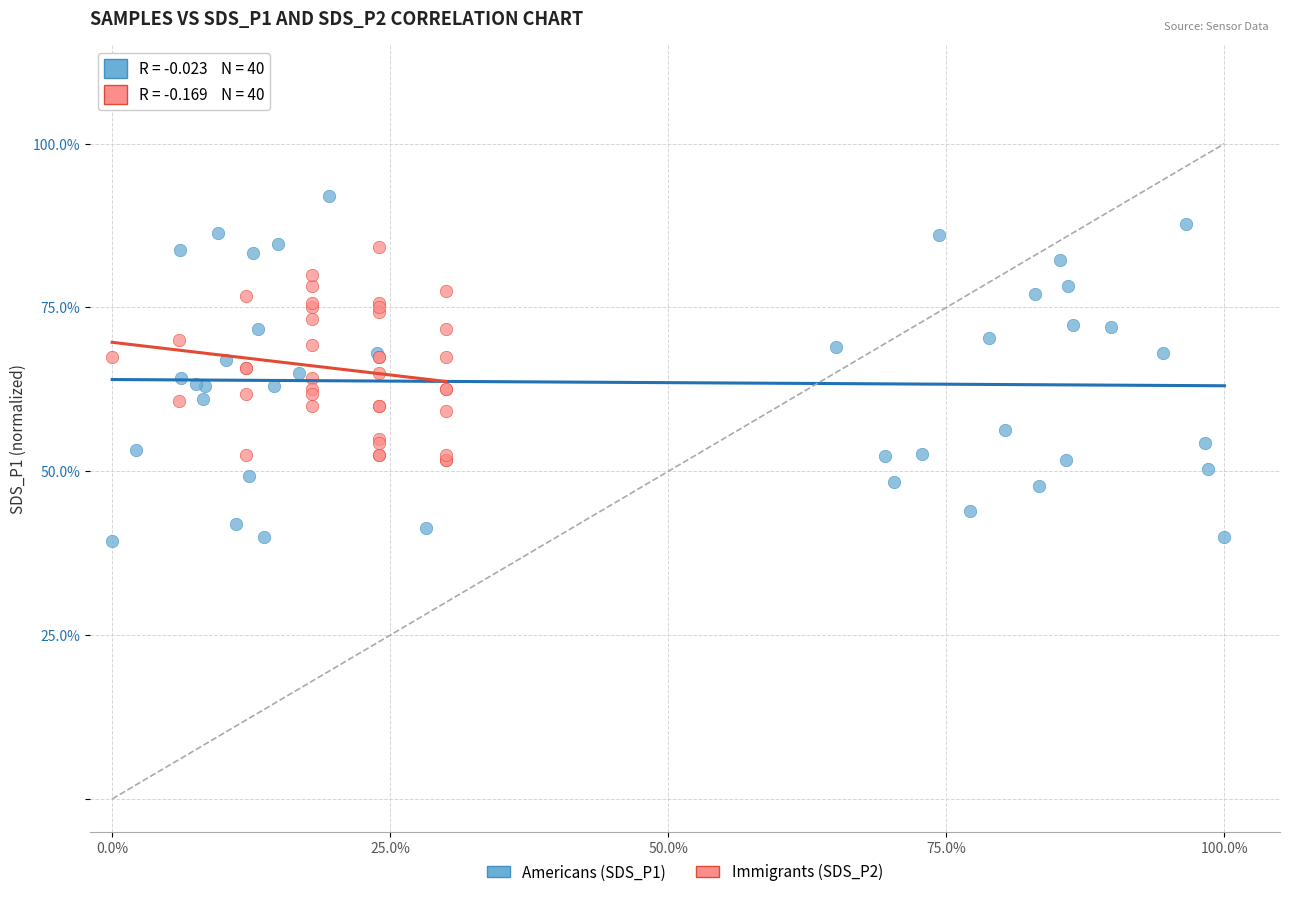

Which series contains the highest Y value?

Americans (SDS_P1)